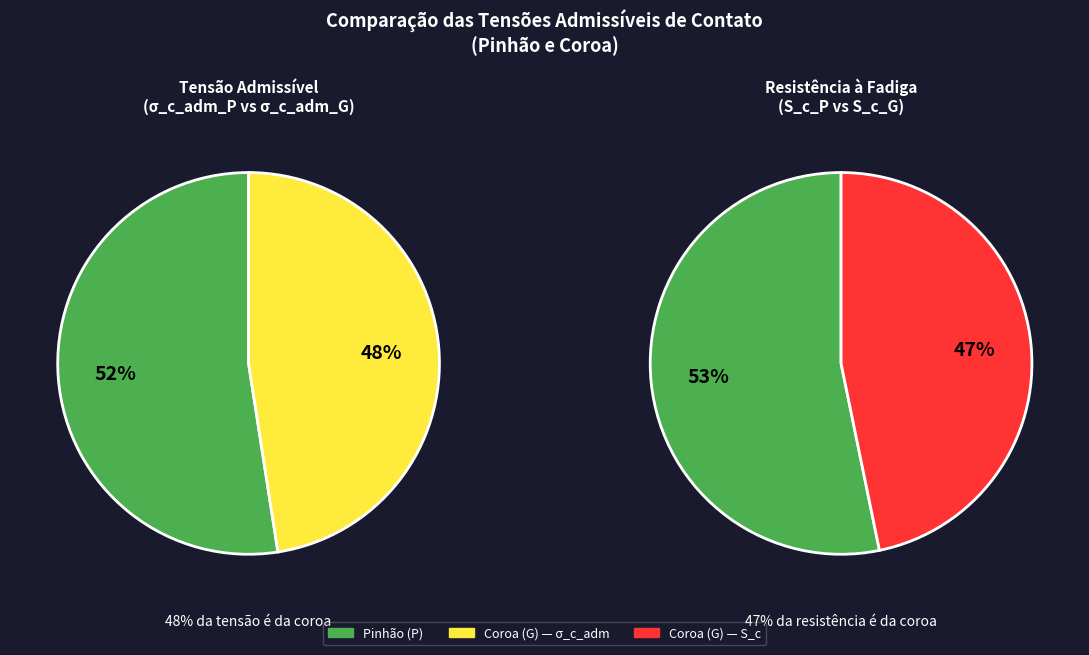

The sigma_c_adm_G slice represents 54% of the pie. True or false?

False